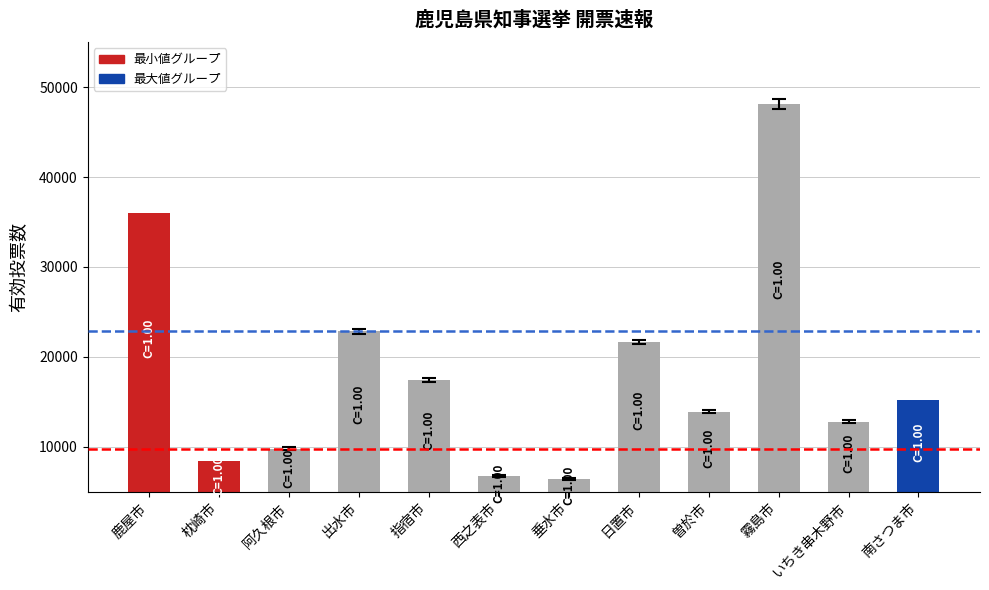

The chart shows a value of 21358 at いちき串木野市. True or false?

False